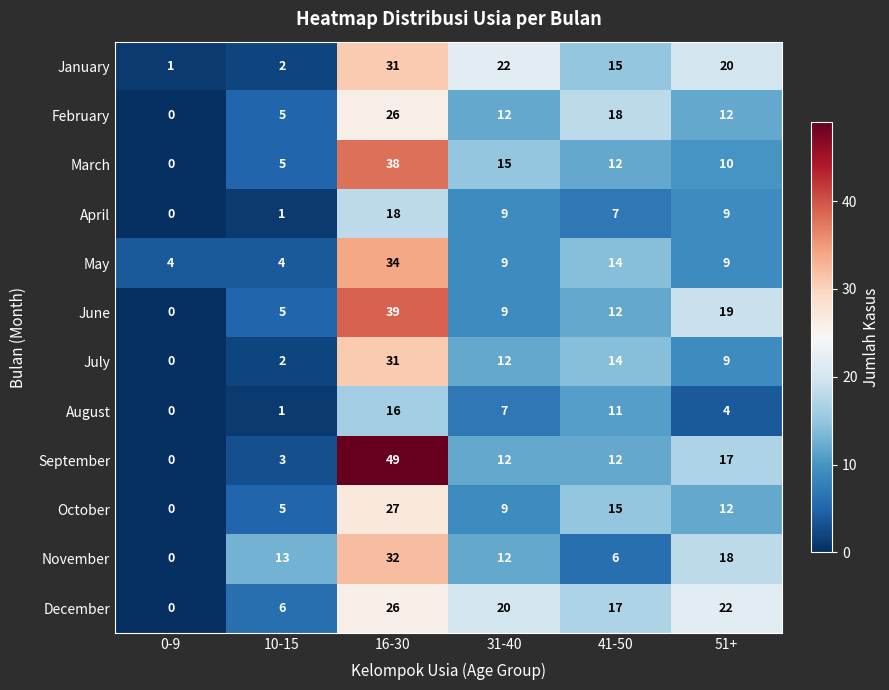

How many categories are shown in the chart?

6